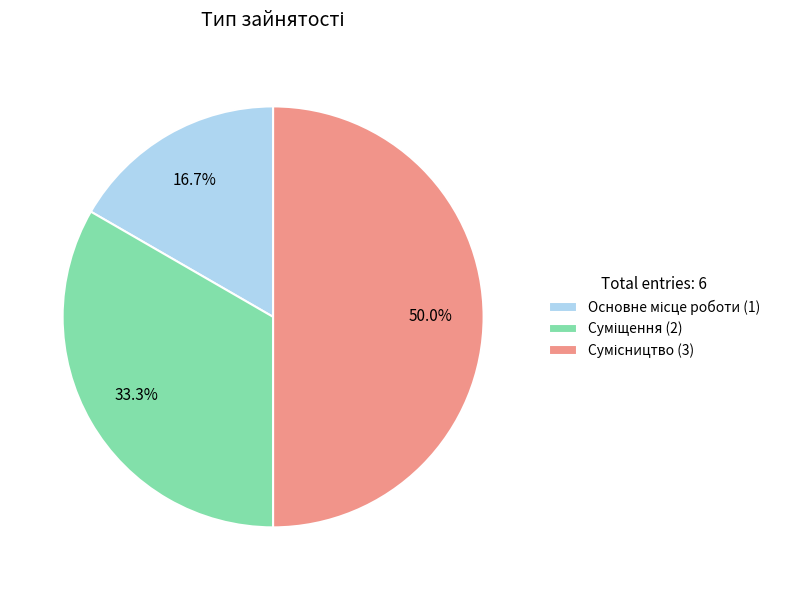

Does Основне місце роботи account for over 50% of the chart?

No